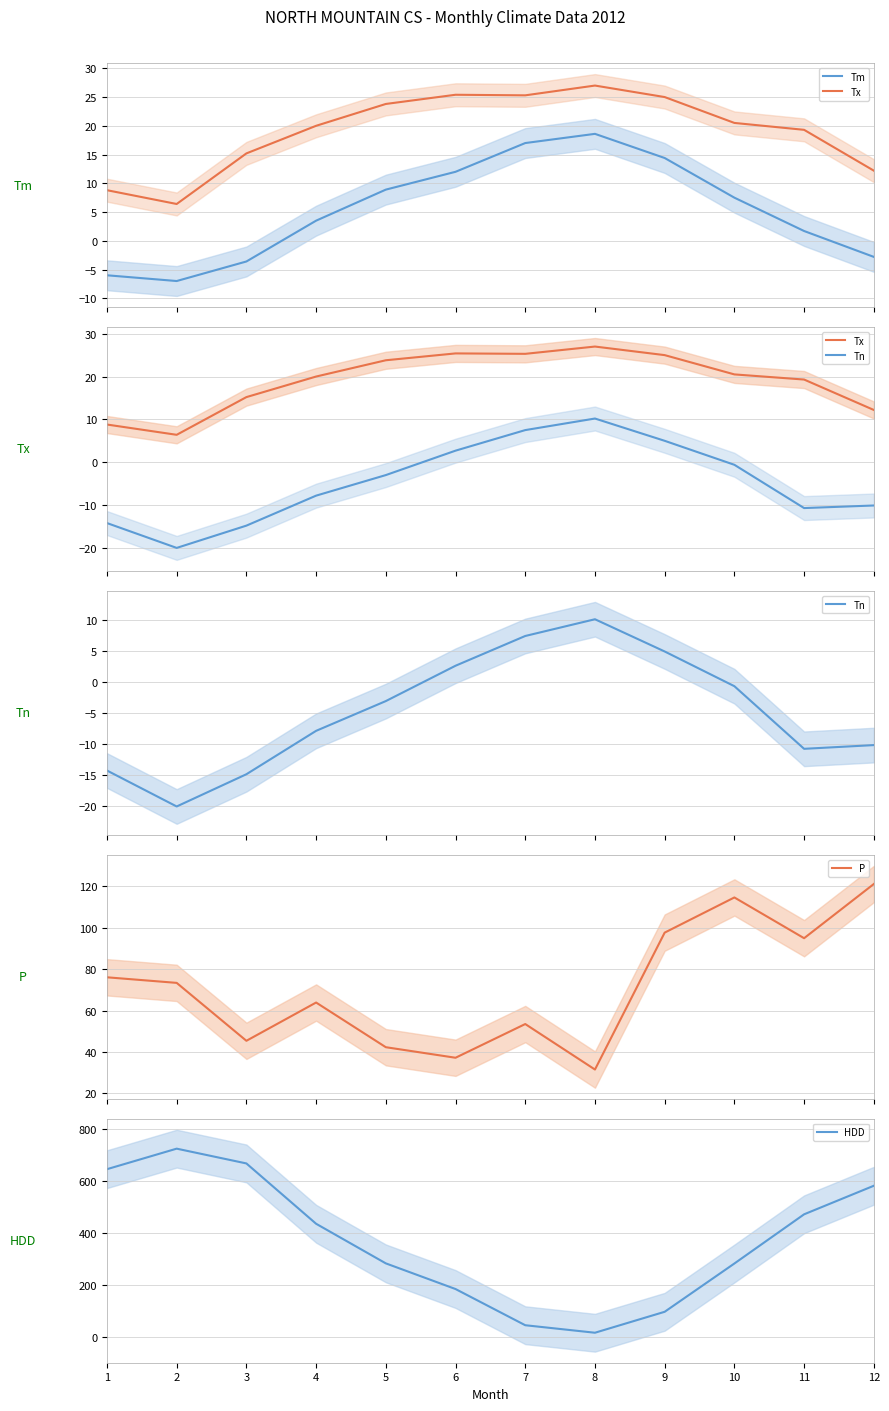

What is the sum of the Tm values at 9 and 10?

21.9